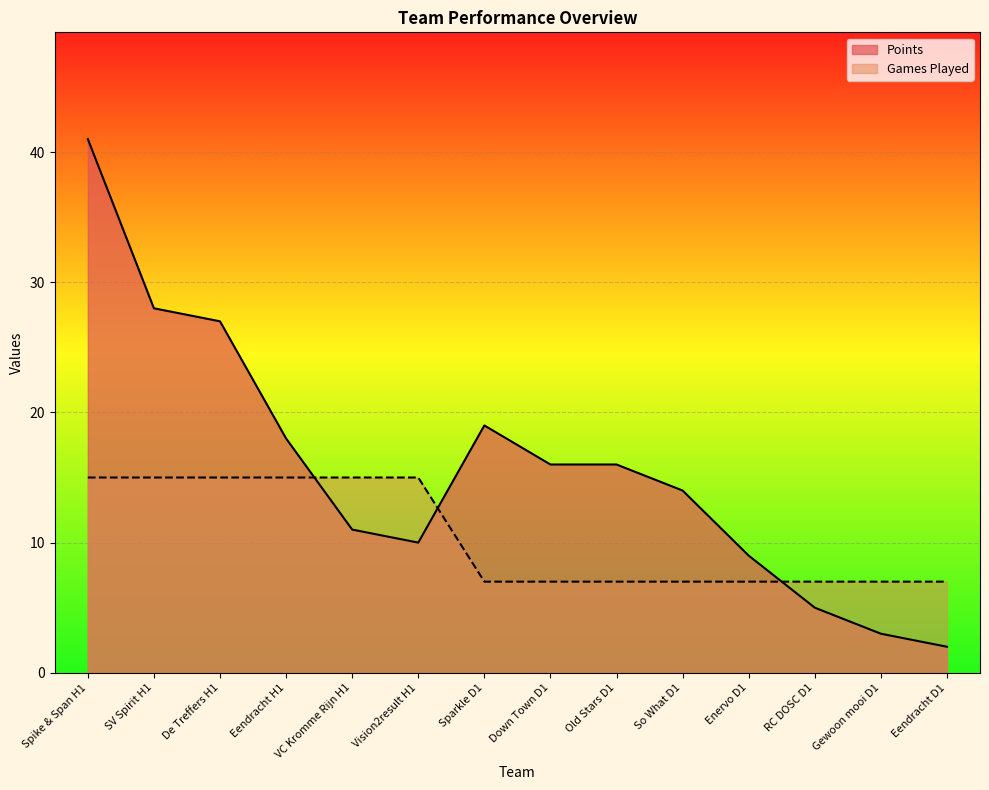

Reading right to left, extract all data points from this chart.

Points: Eendracht D1=2	Gewoon mooi D1=3	RC DOSC D1=5	Enervo D1=9	So What D1=14	Old Stars D1=16	Down Town D1=16	Sparkle D1=19	Vision2result H1=10	VC Kromme Rijn H1=11	Eendracht H1=18	De Treffers H1=27	SV Spirit H1=28	Spike & Span H1=41
Games Played: Eendracht D1=7	Gewoon mooi D1=7	RC DOSC D1=7	Enervo D1=7	So What D1=7	Old Stars D1=7	Down Town D1=7	Sparkle D1=7	Vision2result H1=15	VC Kromme Rijn H1=15	Eendracht H1=15	De Treffers H1=15	SV Spirit H1=15	Spike & Span H1=15